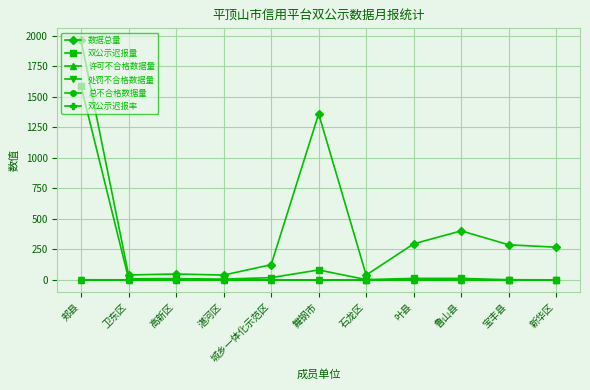

Does the chart have visible grid lines?

Yes